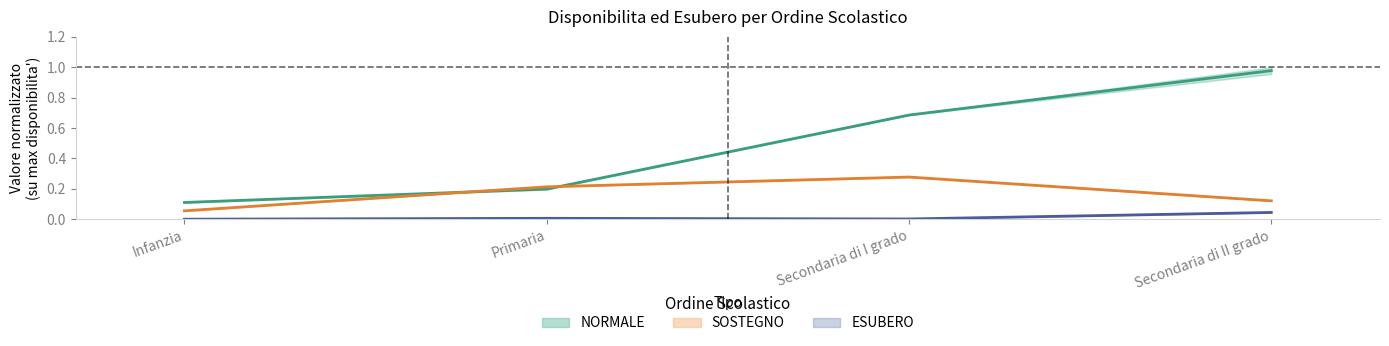

What is the average value of the NORMALE - media series?

0.5